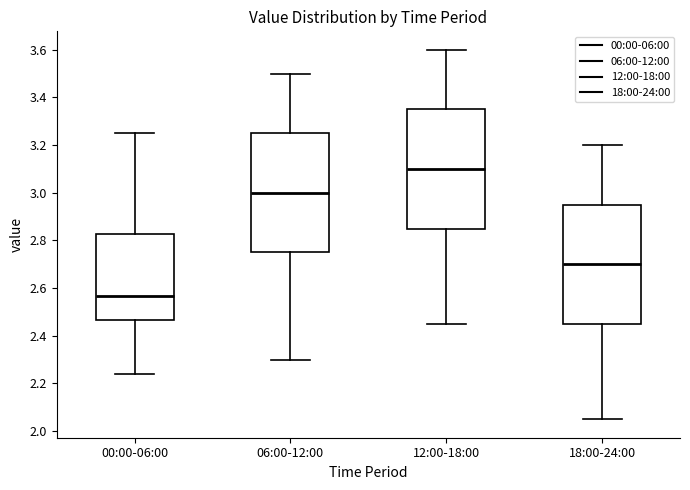

Reading left to right, read every box against the y-axis: the position of its median line, the range the box covers, and the ends of its whiskers. The values are not printed on the chart, so give them approximately, as read against the axis.

00:00-06:00: median 2.56, box 2.46 to 2.82, whiskers 2.24 to 3.26
06:00-12:00: median 3.00, box 2.76 to 3.26, whiskers 2.30 to 3.50
12:00-18:00: median 3.10, box 2.86 to 3.36, whiskers 2.46 to 3.60
18:00-24:00: median 2.70, box 2.46 to 2.96, whiskers 2.06 to 3.20